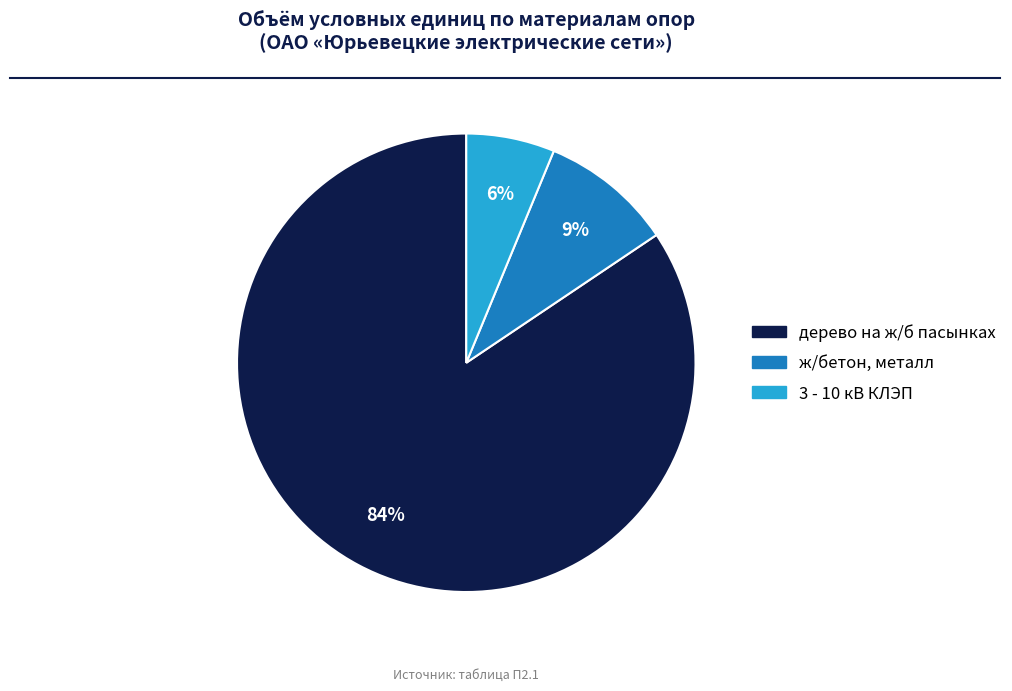

To the nearest percent, what is the average slice percentage?

33%